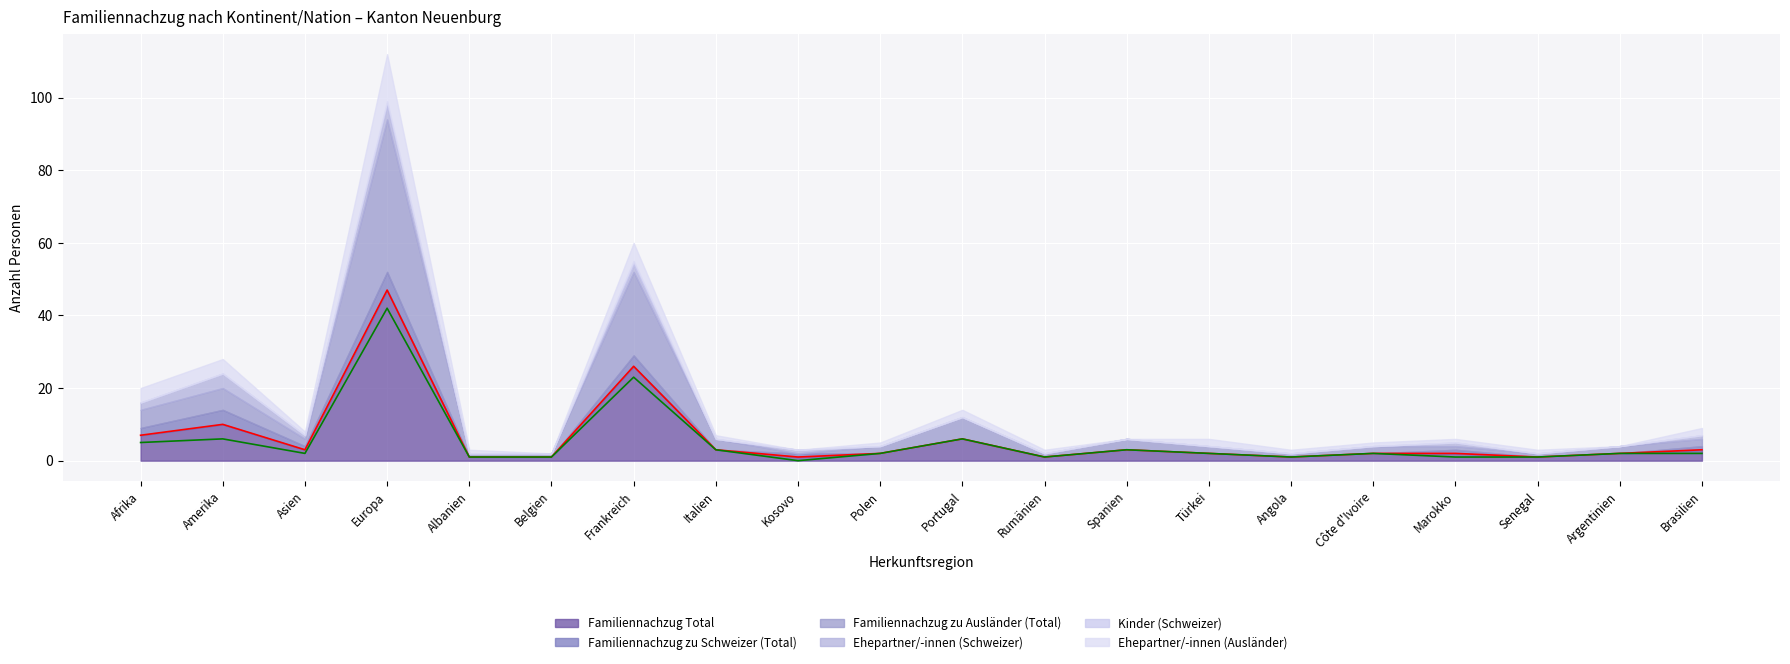

Reading right to left, list all the values displayed in this chart.

Familiennachzug Total: 3	2	1	2	2	1	2	3	1	6	2	1	3	26	1	1	47	3	10	7
Familiennachzug zu Schweizer (Total): 1	0	0	1	0	0	0	0	0	0	0	1	0	3	0	0	5	1	4	2
Familiennachzug zu Ausländer (Total): 2	2	1	1	2	1	2	3	1	6	2	0	3	23	1	1	42	2	6	5
Ehepartner/-innen (Schweizer): 1	0	0	1	0	0	0	0	0	0	0	1	0	2	0	0	4	1	4	2
Kinder (Schweizer): 0	0	0	0	0	0	0	0	0	0	0	0	0	1	0	0	1	0	0	0
Ehepartner/-innen (Ausländer): 2	0	1	1	1	1	2	0	1	2	1	0	1	5	0	1	13	1	4	4